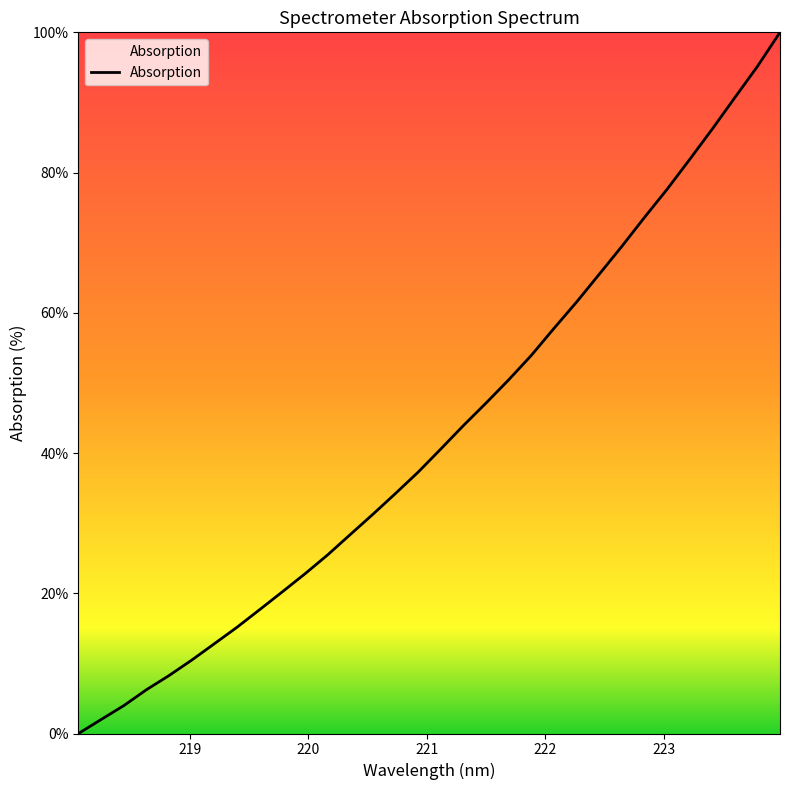

What is the greatest value displayed?

100.0